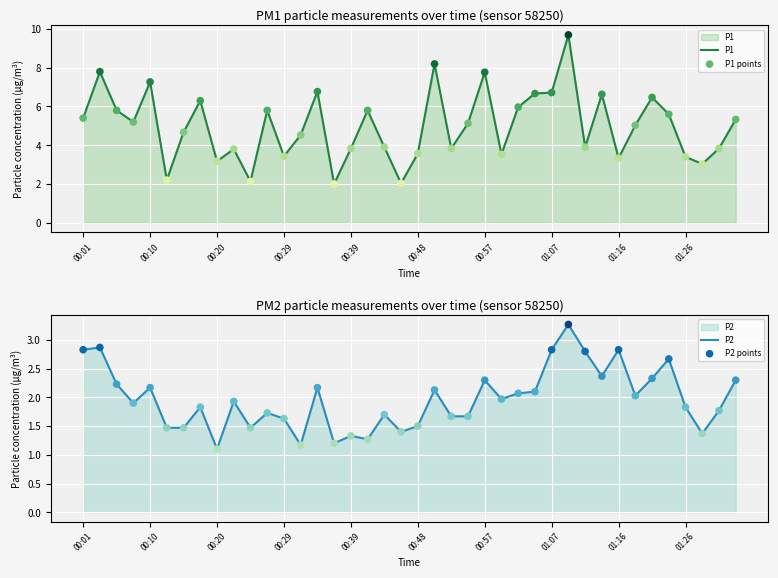

At which category is the sum across all series the highest?

29